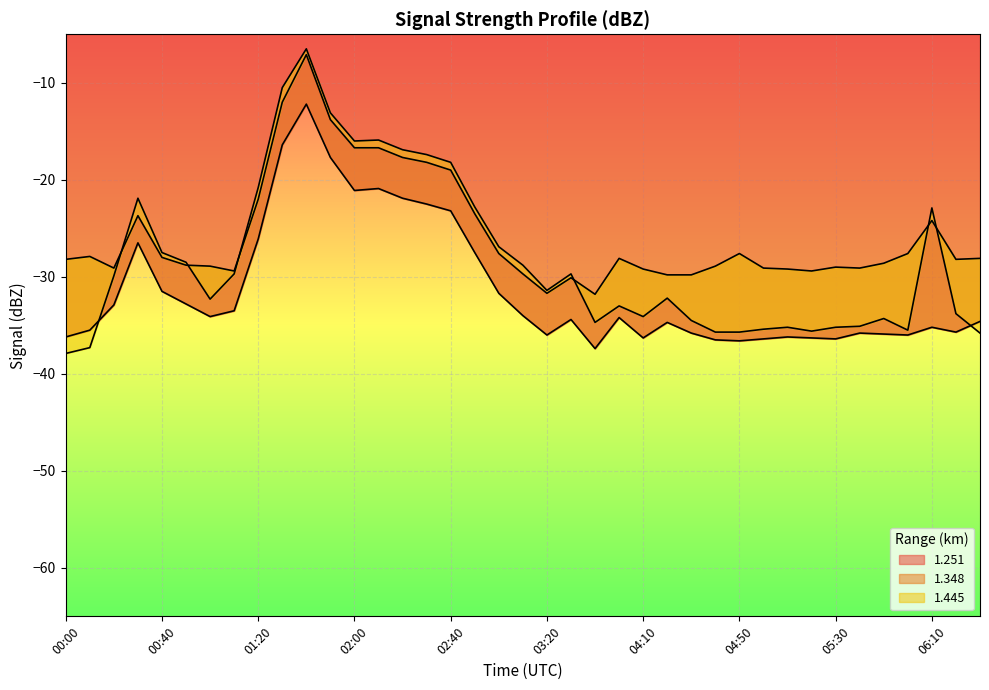

What is the difference between the 1.348 values at 02:30 and 00:10?

9.7